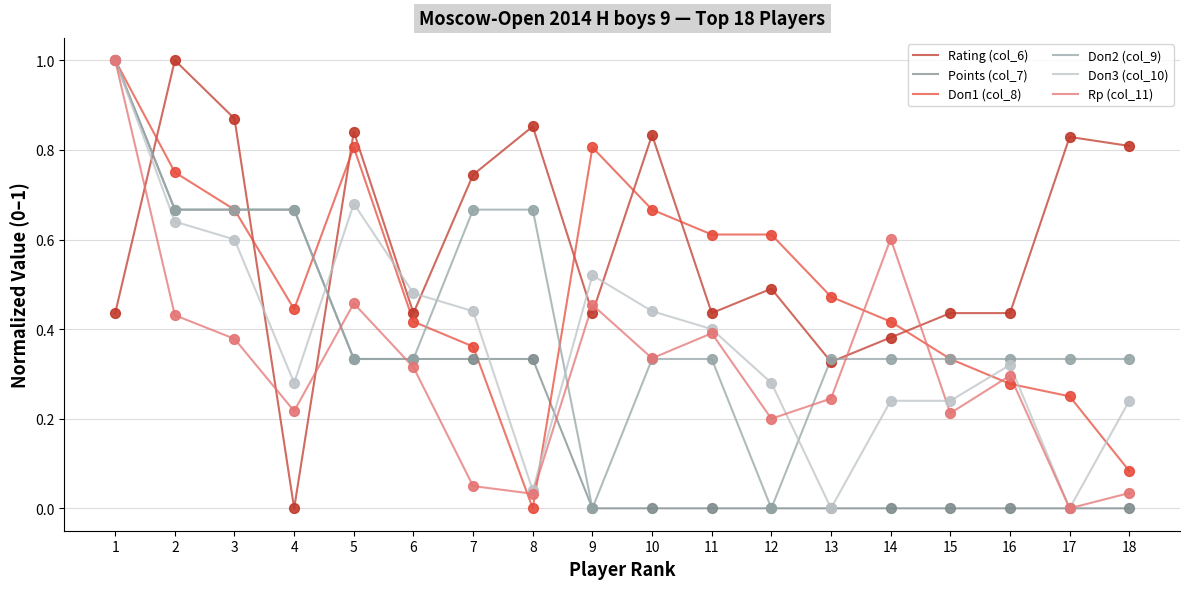

The value of Doп2 (col_9) at 17 is 0.2. True or false?

False